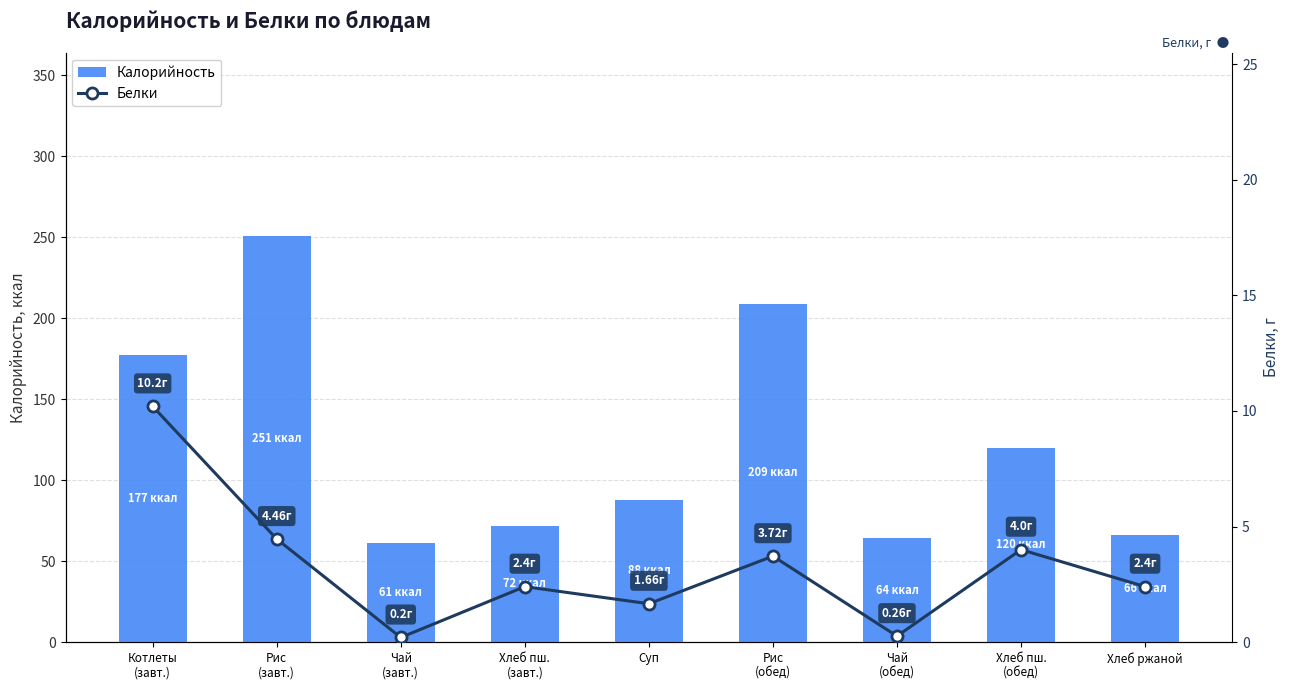

Count the number of categories in the chart.

9